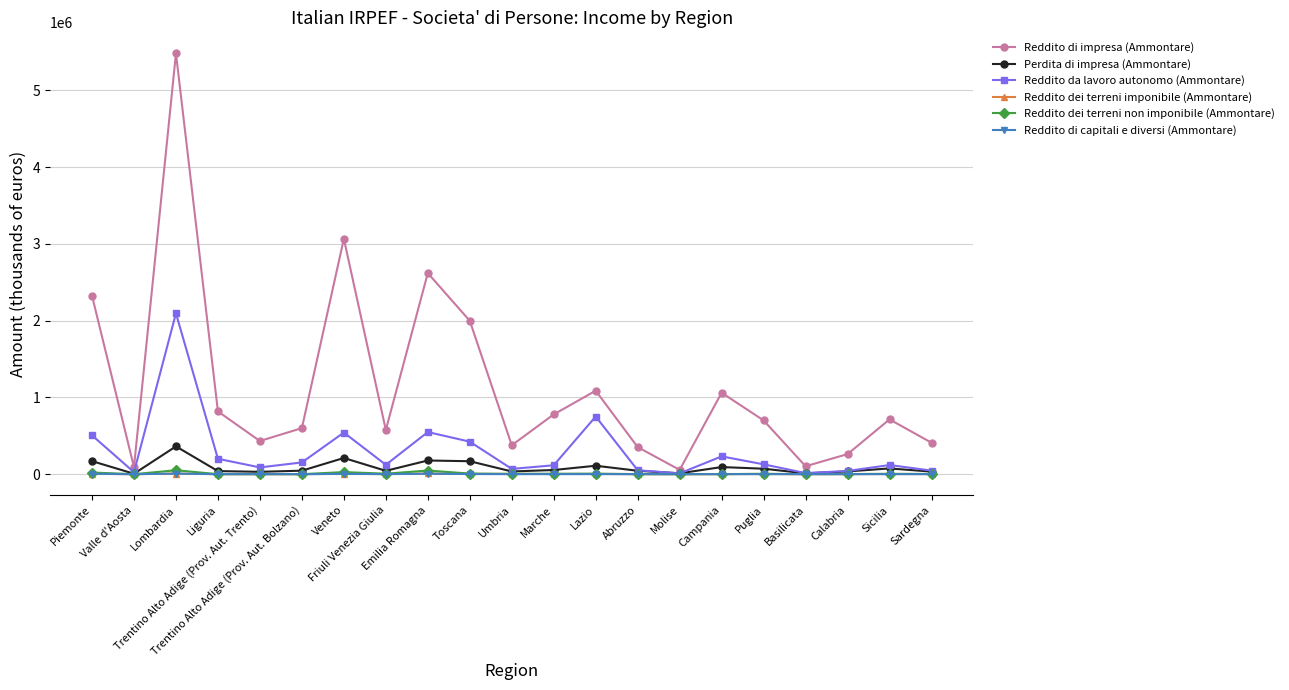

What is the lowest value of the Reddito dei terreni imponibile (Ammontare) series?

103